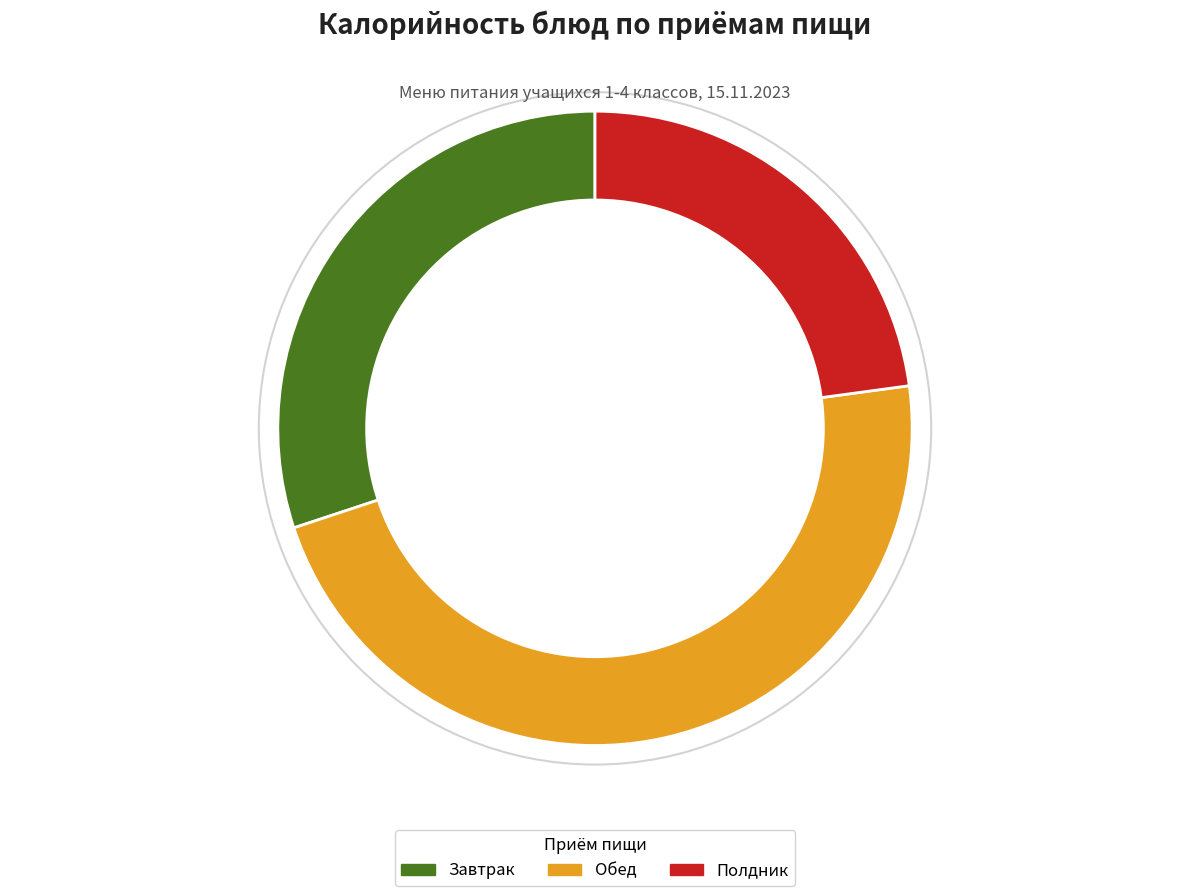

Which has a higher value, Завтрак or Полдник?

Завтрак